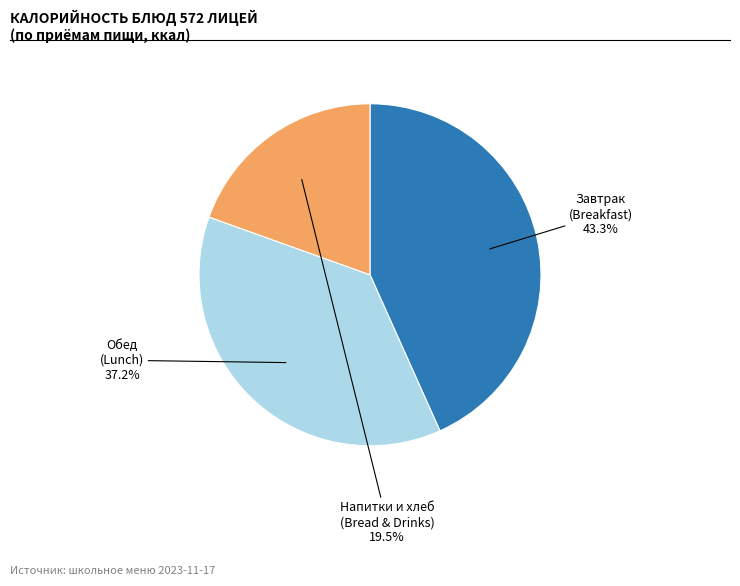

Does any single category account for the majority?

No